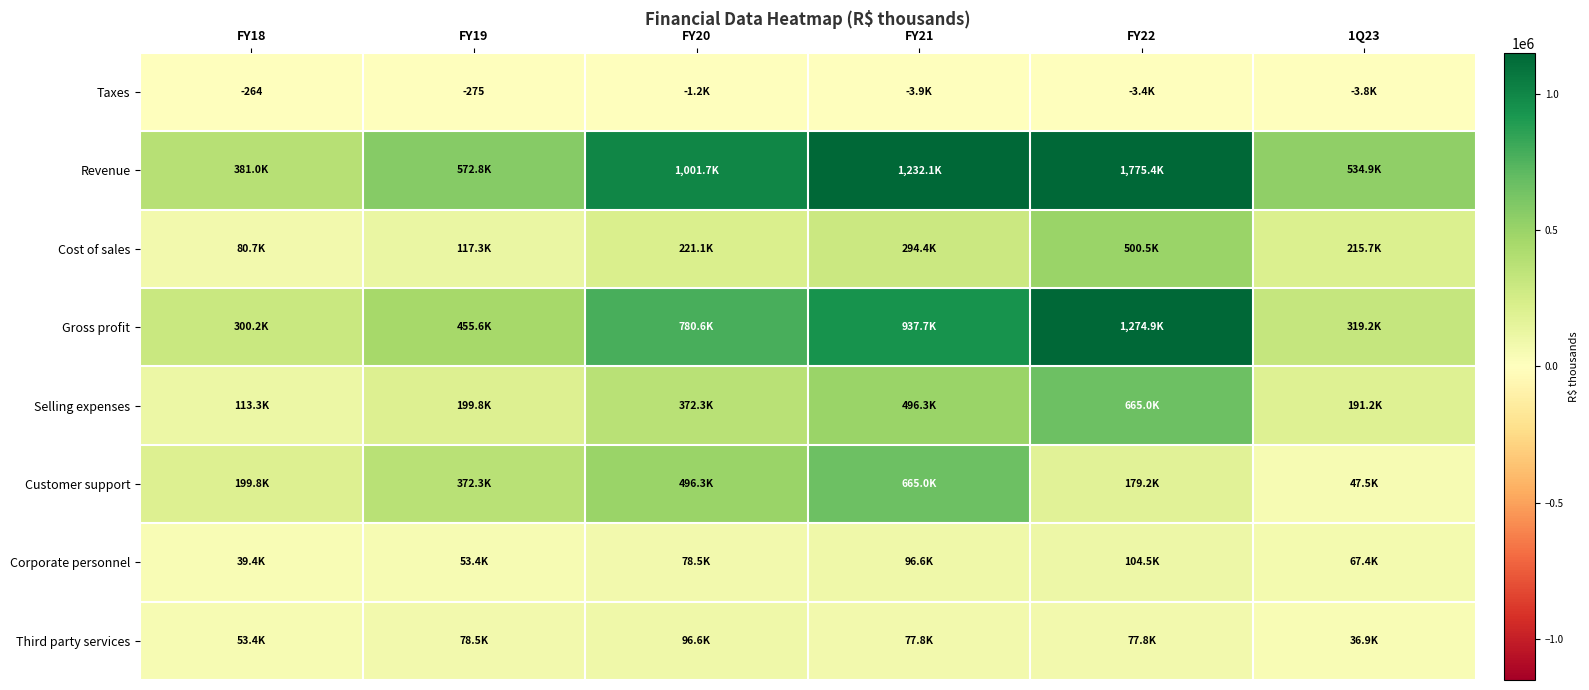

What is the total value across all series at FY22?

4574002